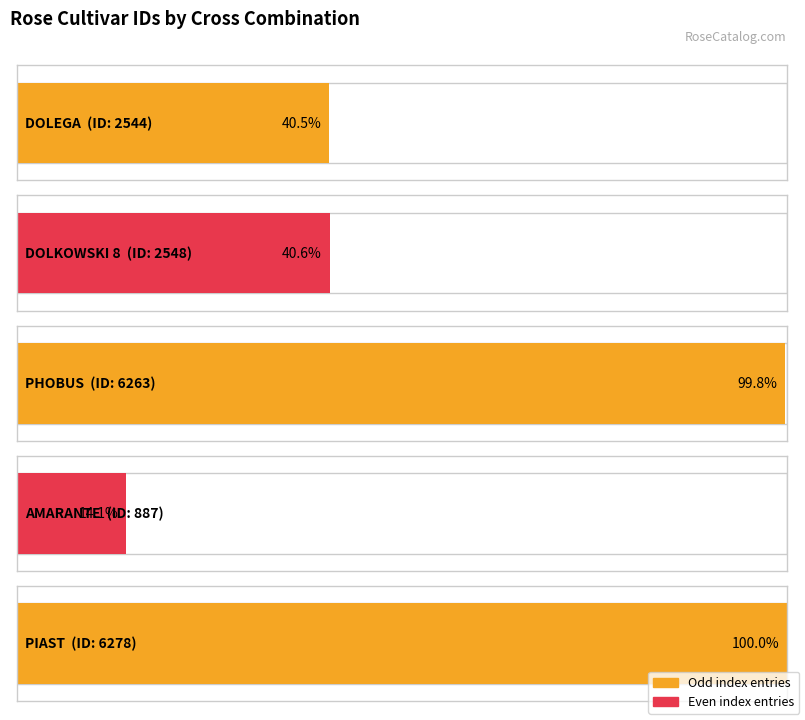

Is it true that the value at REICHSKANZLER x ACHILLES is 1165?

False